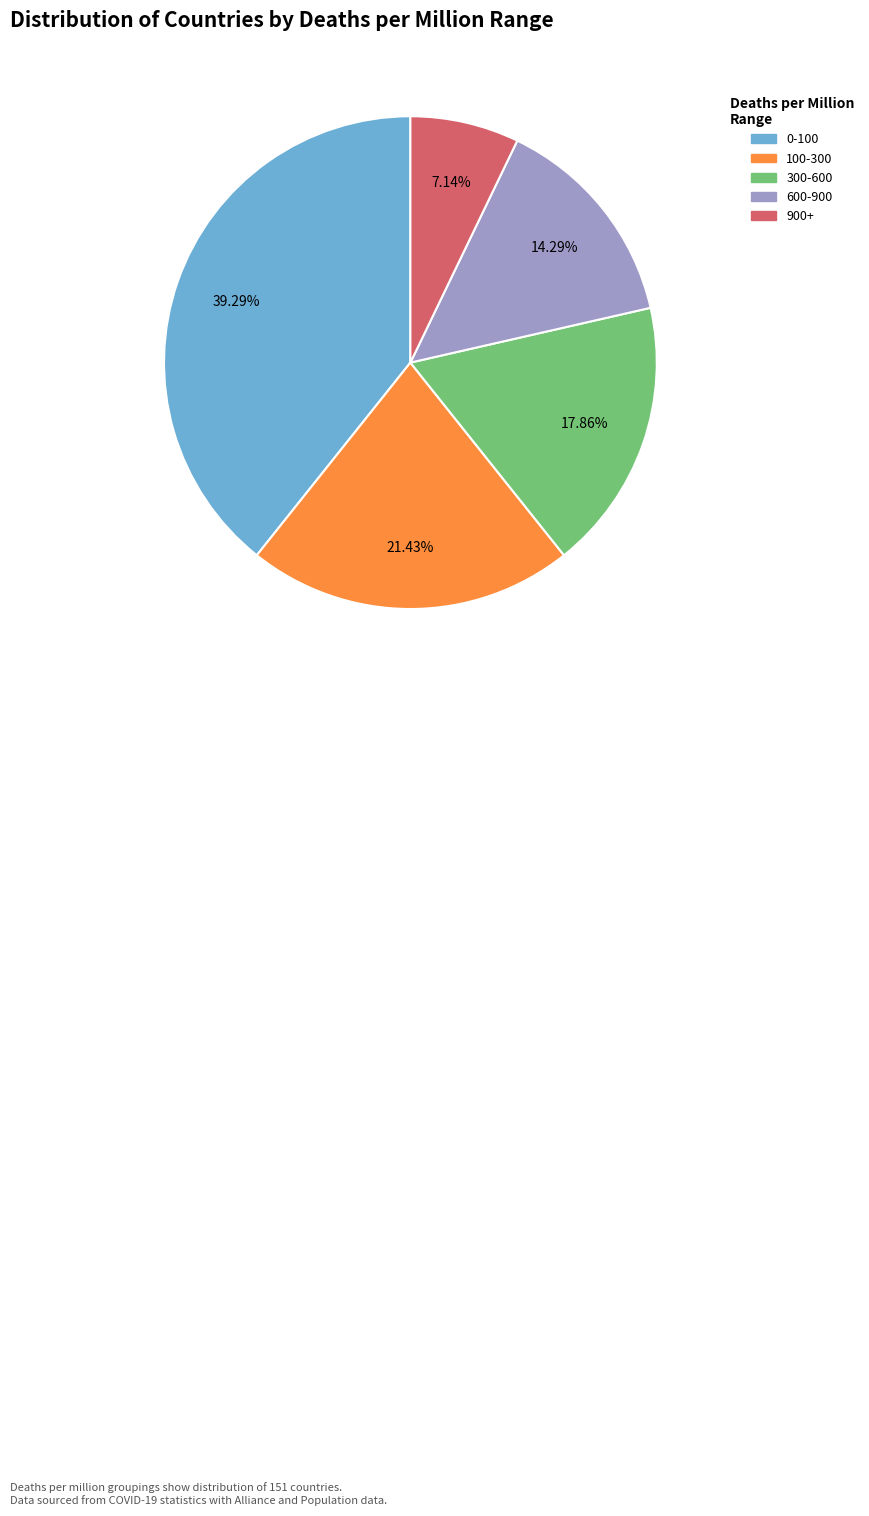

Does any single category account for the majority?

No